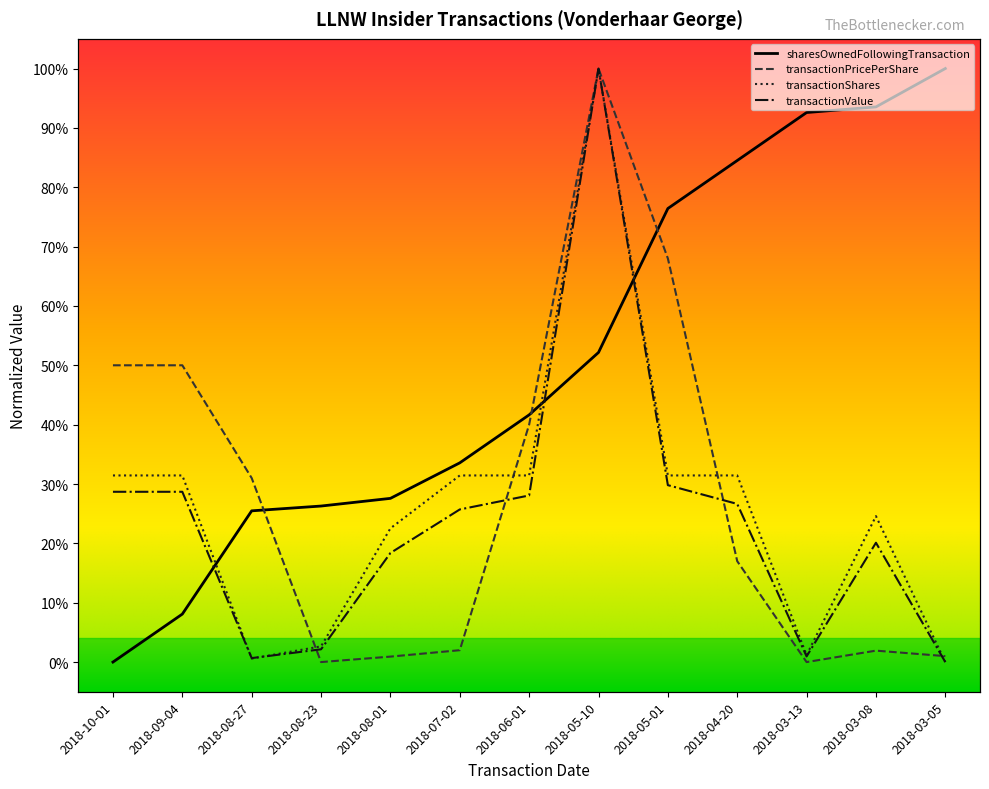

What is the value of the transactionValue point at the 8th from the left?

1.0